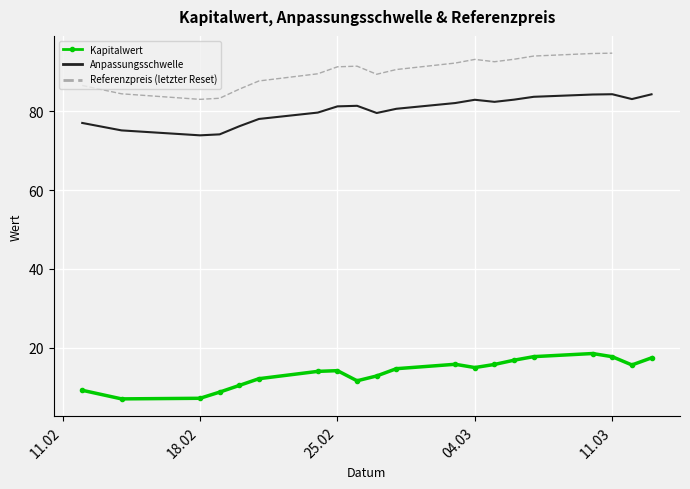

How many interior local peaks does the Anpassungsschwelle series have?

3